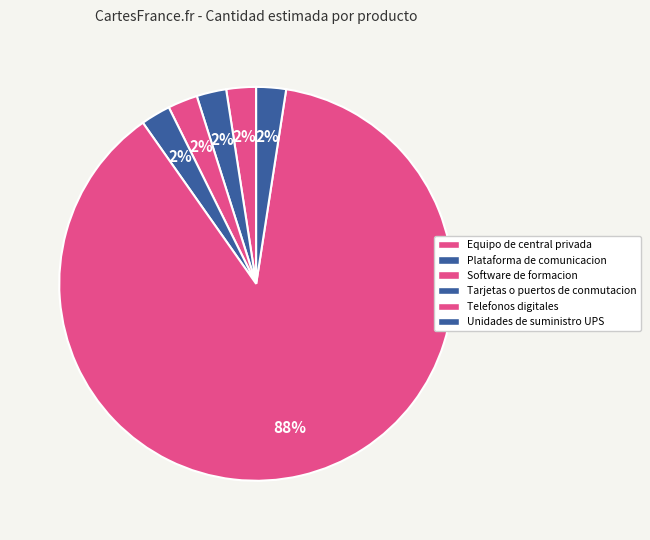

To the nearest percent, what is the average slice percentage?

17%